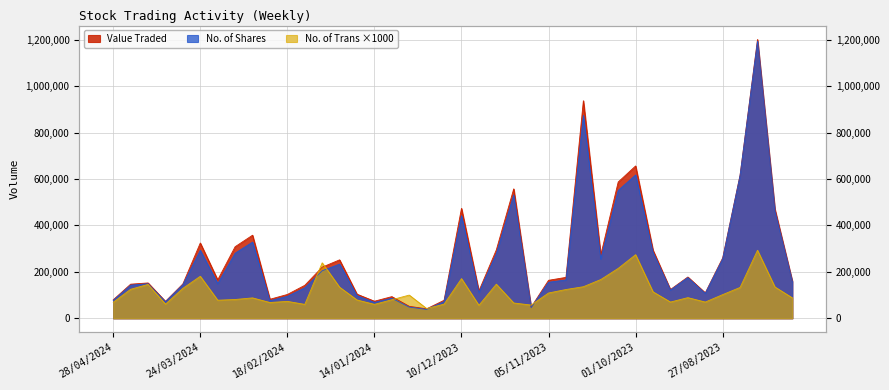

Where does the Value Traded series first go above 165397?

24/03/2024